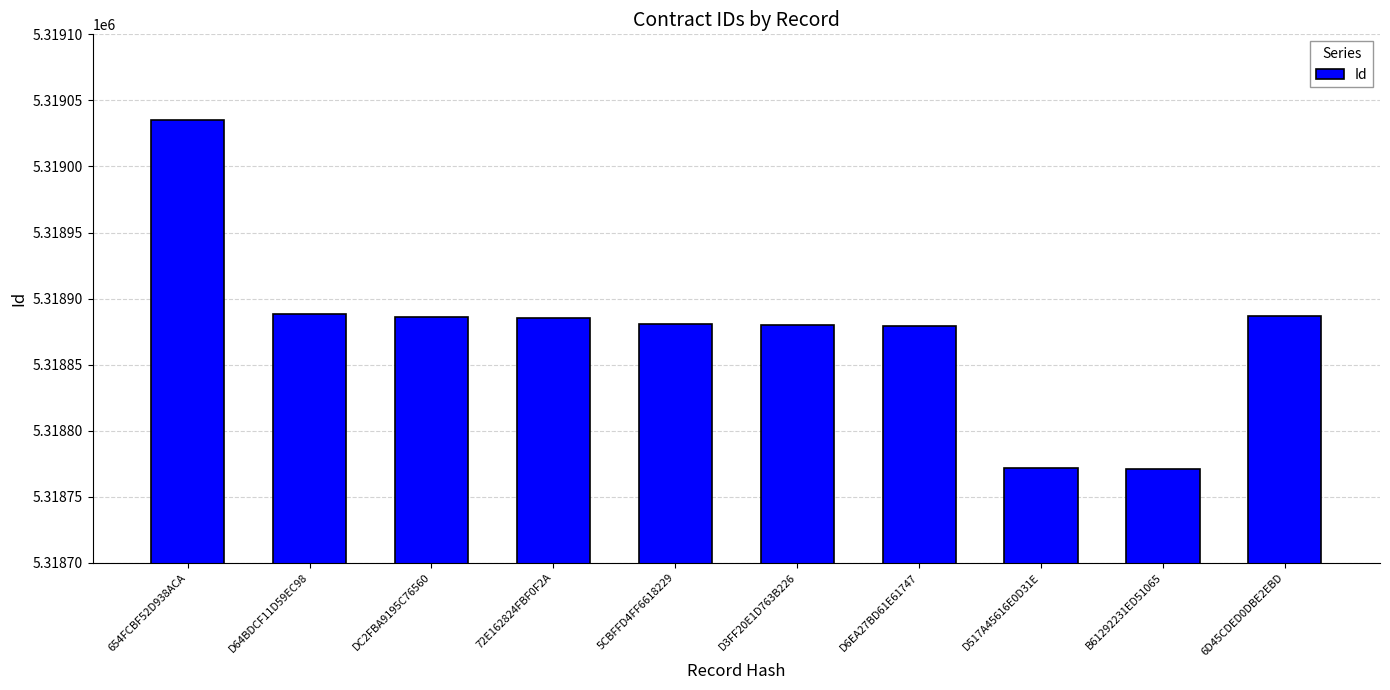

Are the bars horizontal?

No